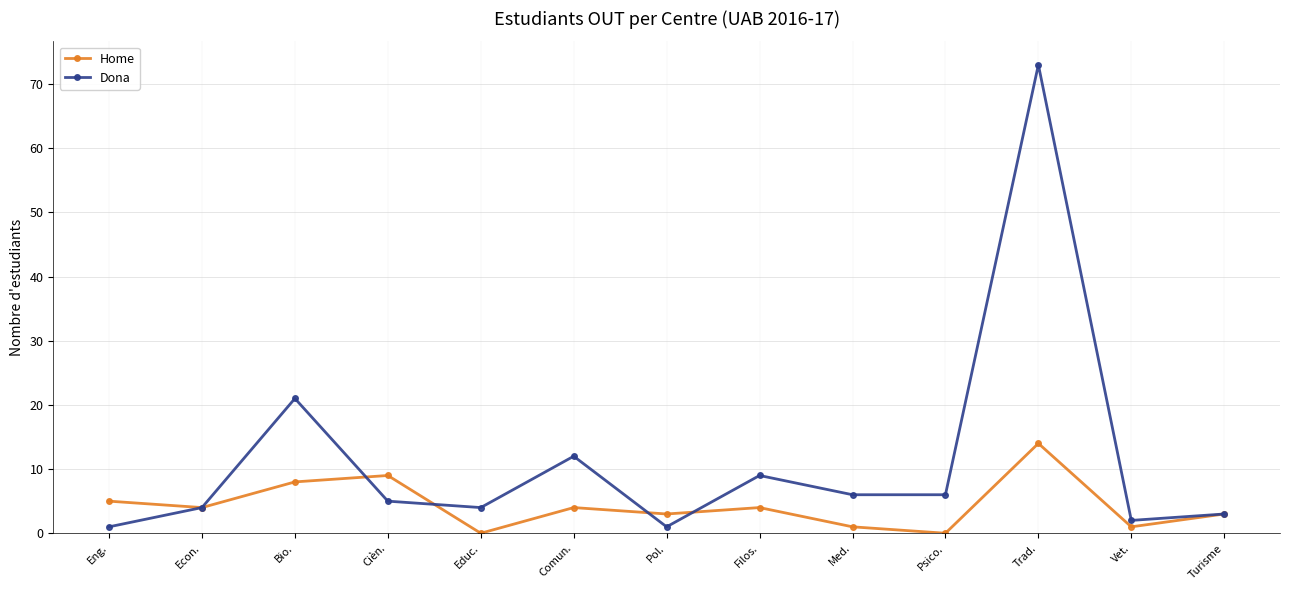

What is the difference between the Dona values at Eng. and Trad.?

72